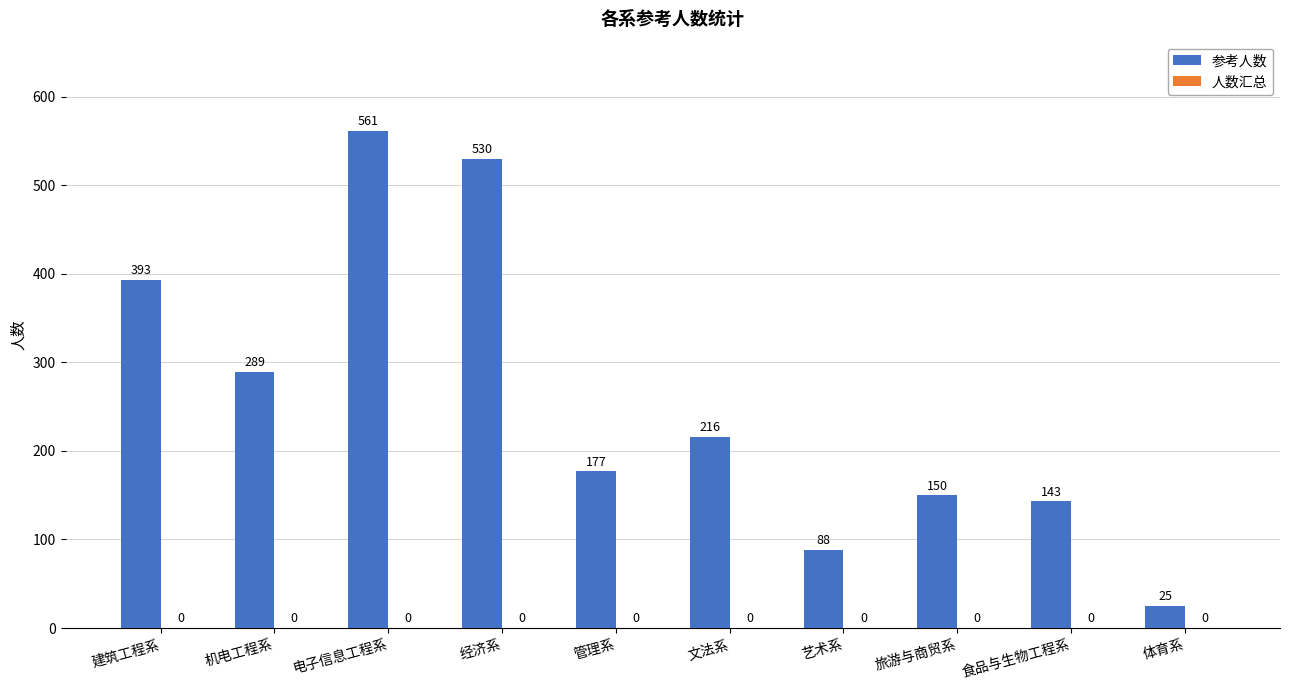

What is the difference between the maximum and minimum values?

536